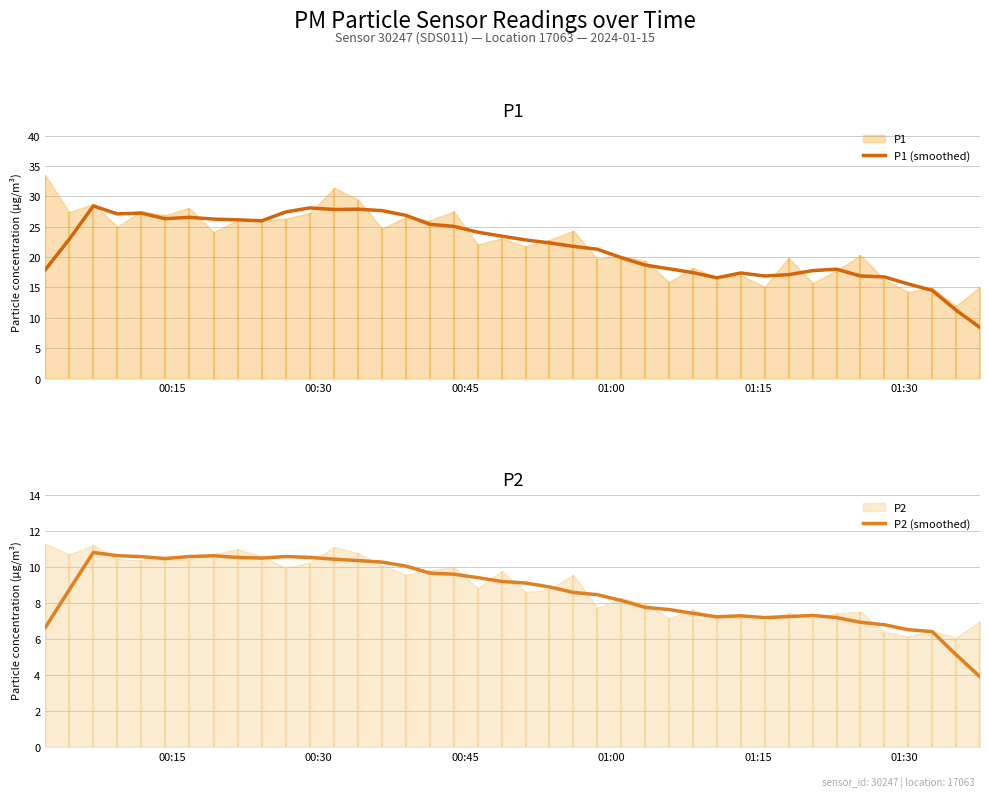

What is the highest value of the P1 (smoothed) series?

28.4